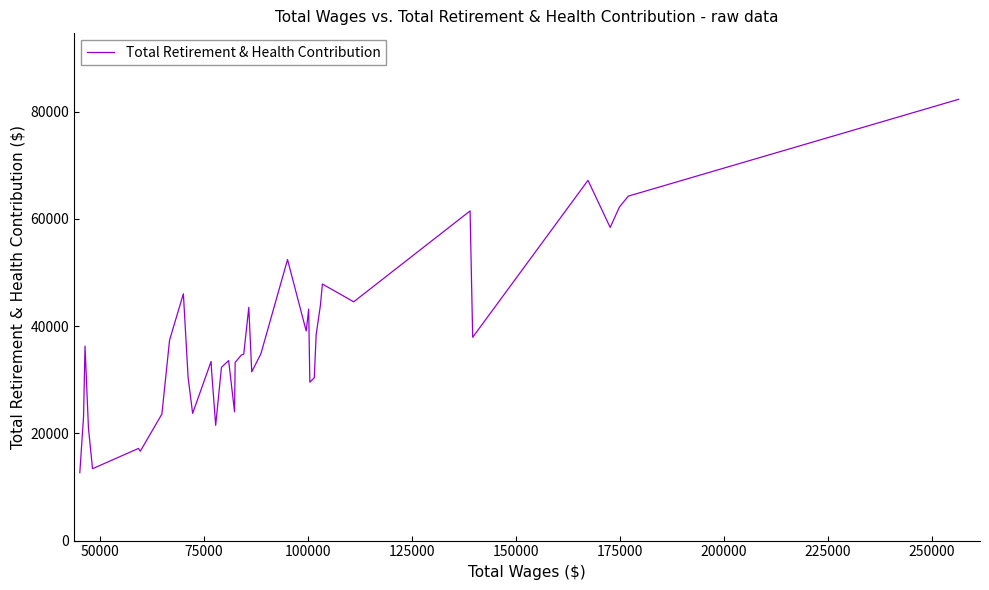

What is the maximum value shown in the chart?

82290